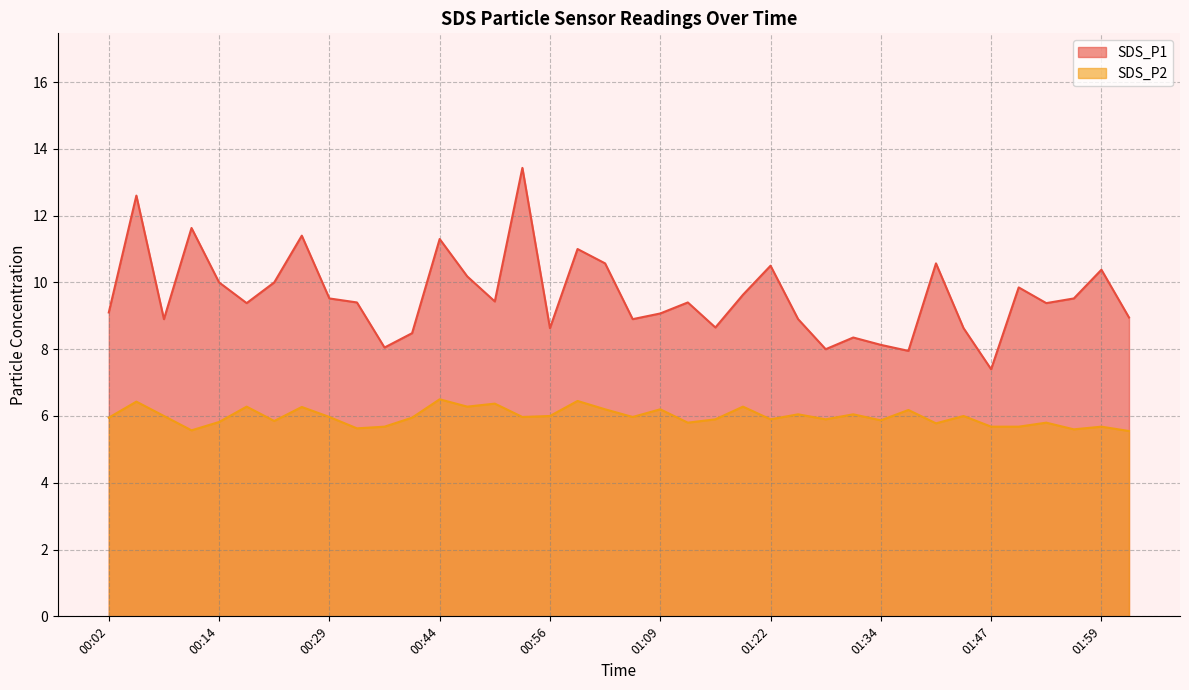

At which category is the sum across all series the highest?

00:53